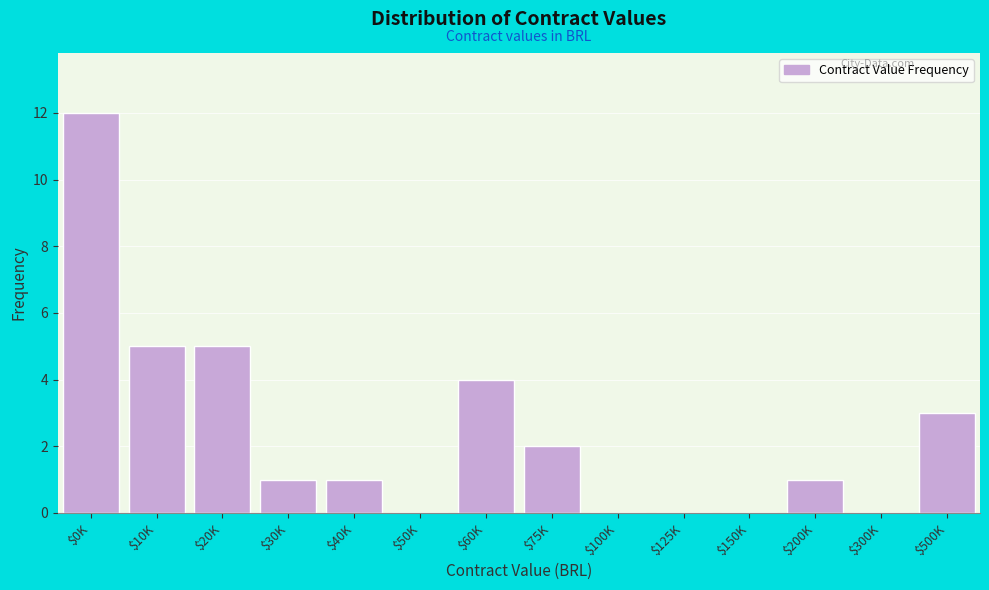

Which category has the highest value across all series?

$0K